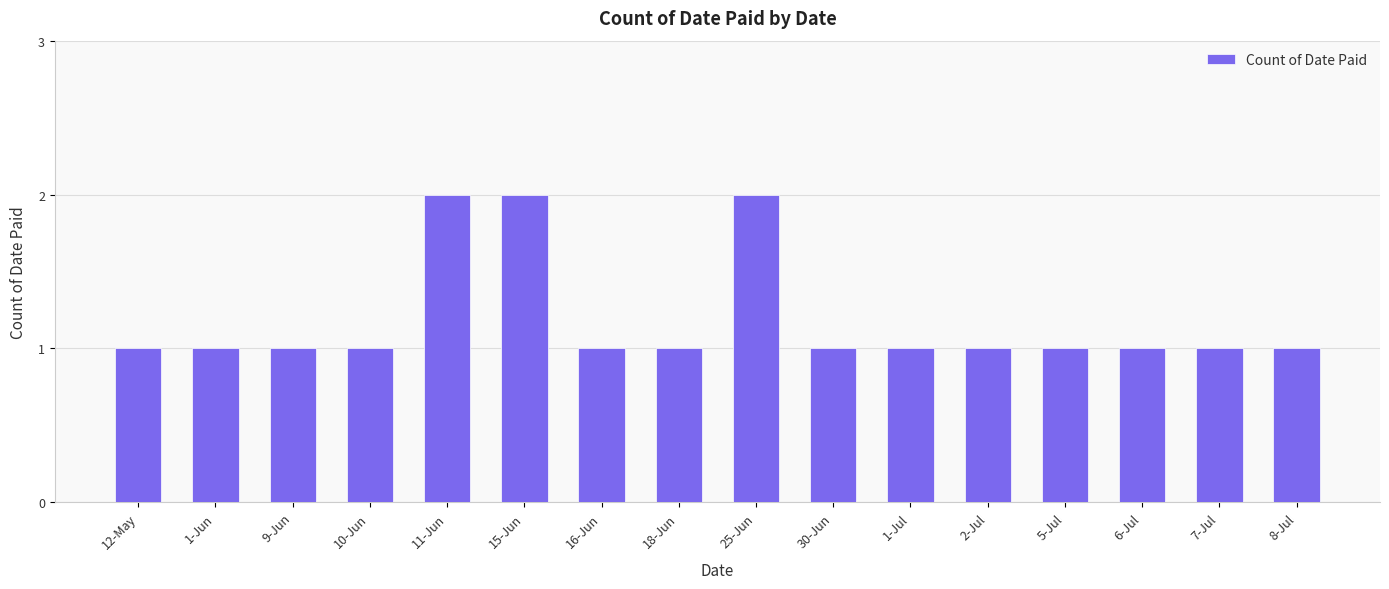

What is the smallest value displayed?

1